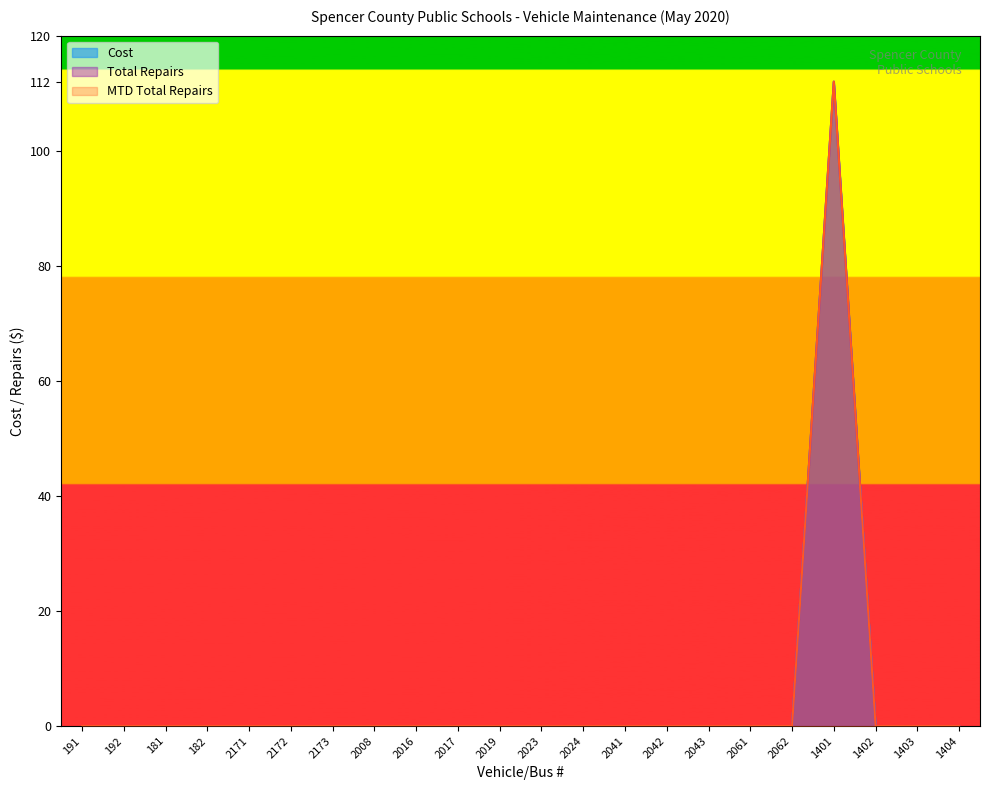

True or false: Total Repairs and Cost cross at least once.

False